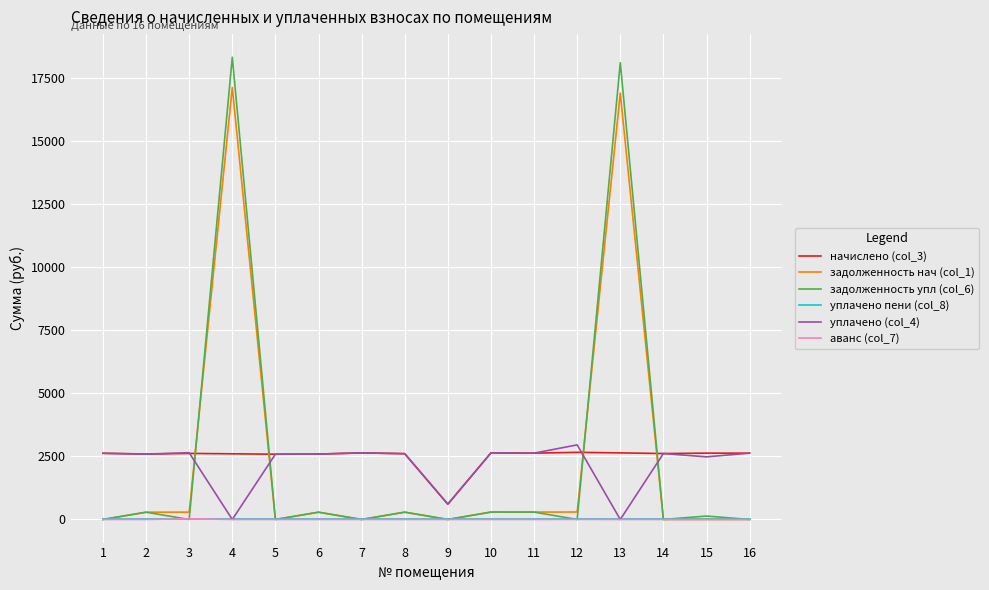

What is the total value across all series at 1?

5243.9